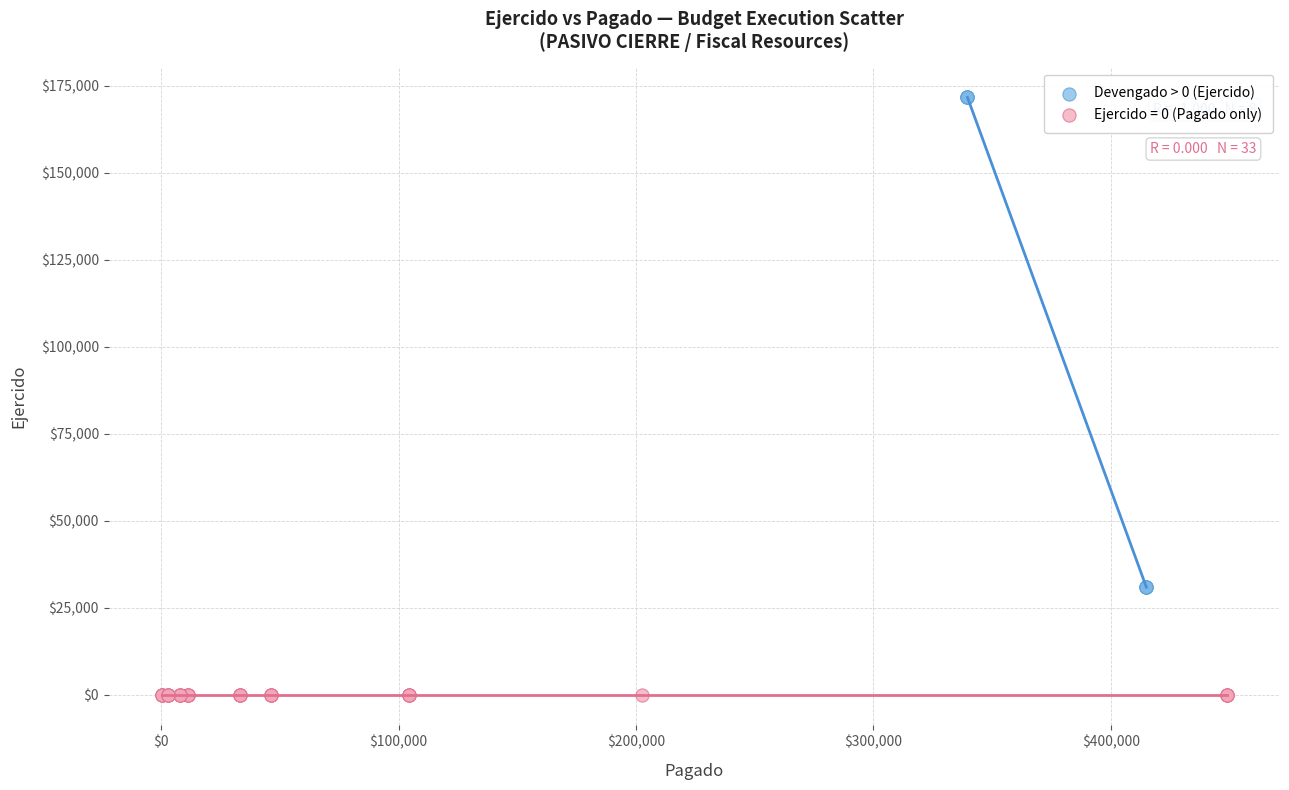

Which series contains the highest Y value?

Devengado > 0 (Ejercido)